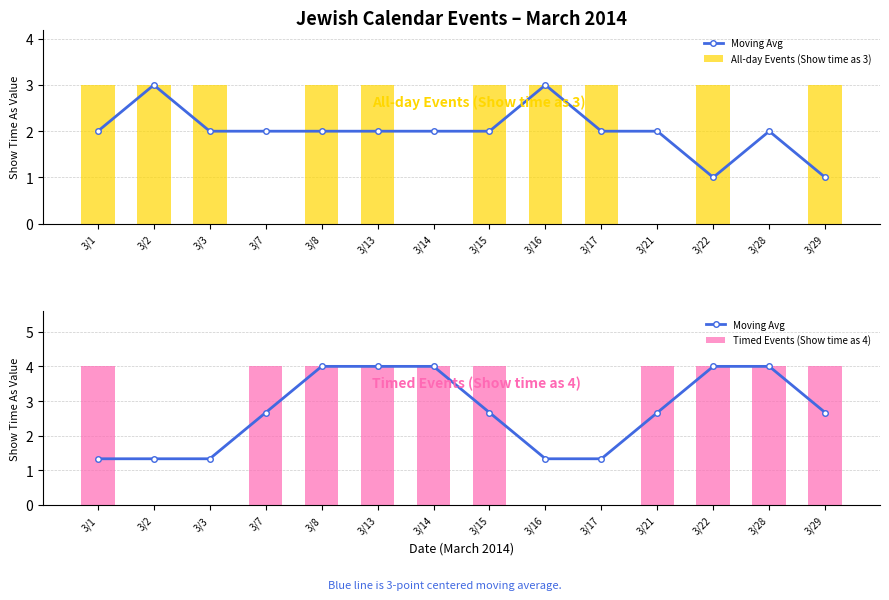

Which series changed the most between 3/8 and 3/29?

Moving Avg